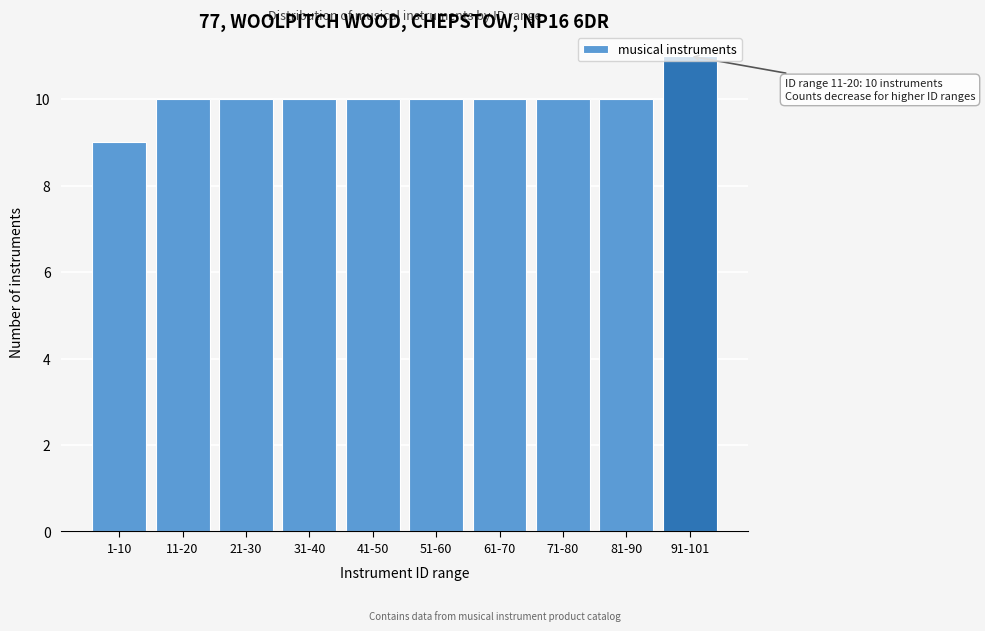

Is it true that the value at 41-50 is 10?

True